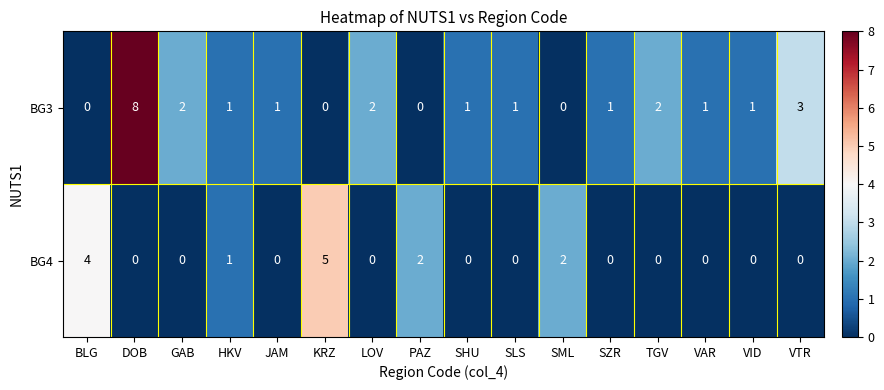

The BG3 series shows 1 at SHU. True or false?

True